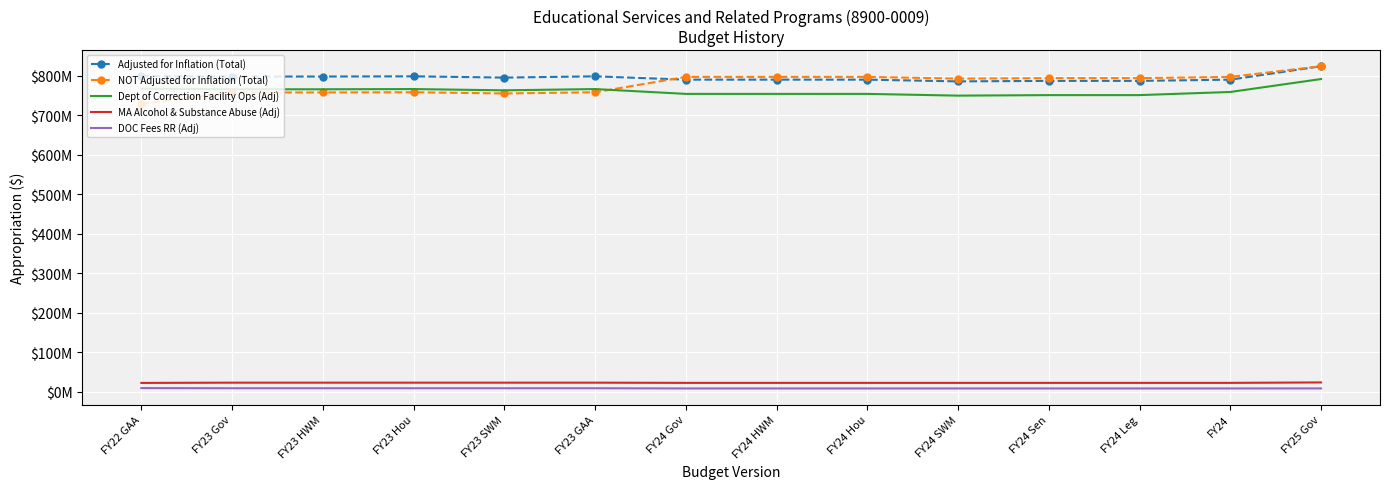

What are all the series names shown in the legend?

Adjusted for Inflation (Total), NOT Adjusted for Inflation (Total), Dept of Correction Facility Ops (Adj), MA Alcohol & Substance Abuse (Adj), DOC Fees RR (Adj)